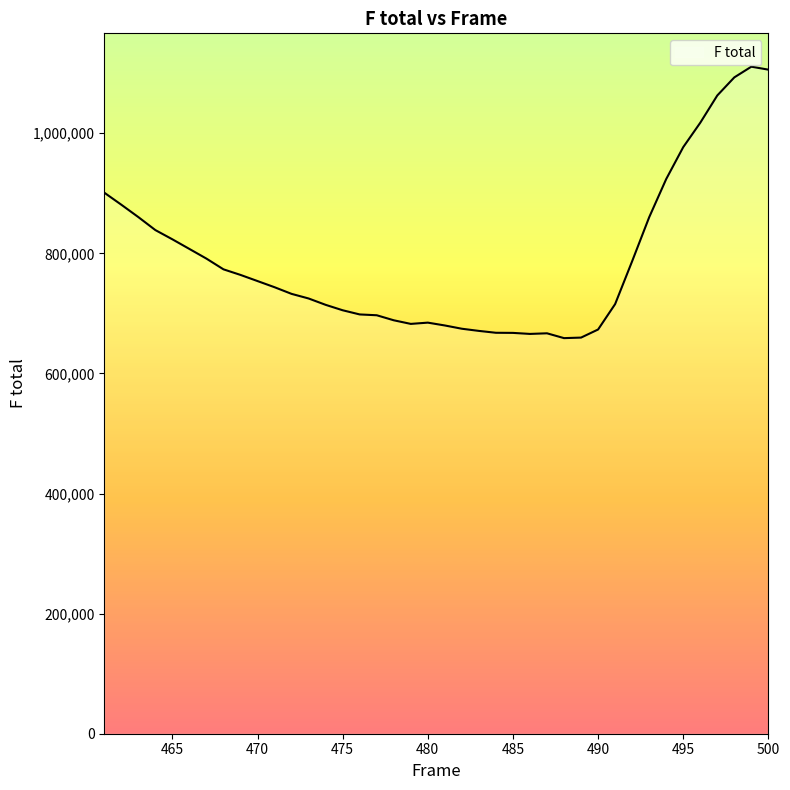

What is the difference between the maximum and minimum values?

452066